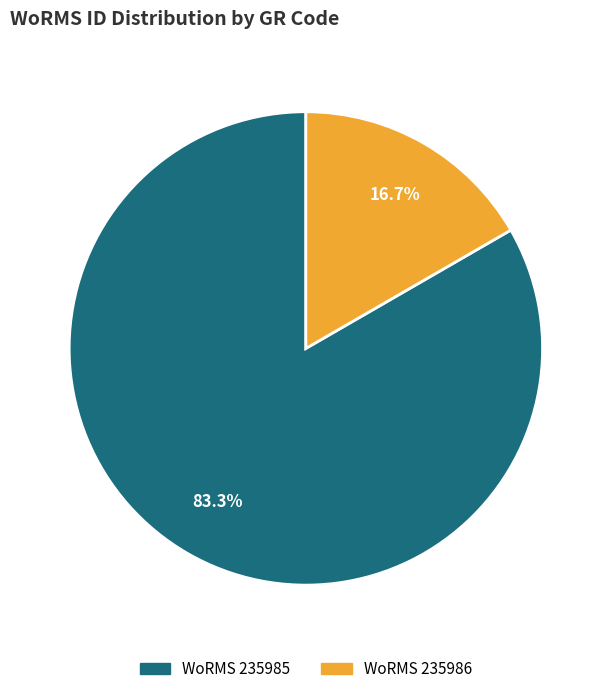

Does any single category account for the majority?

Yes